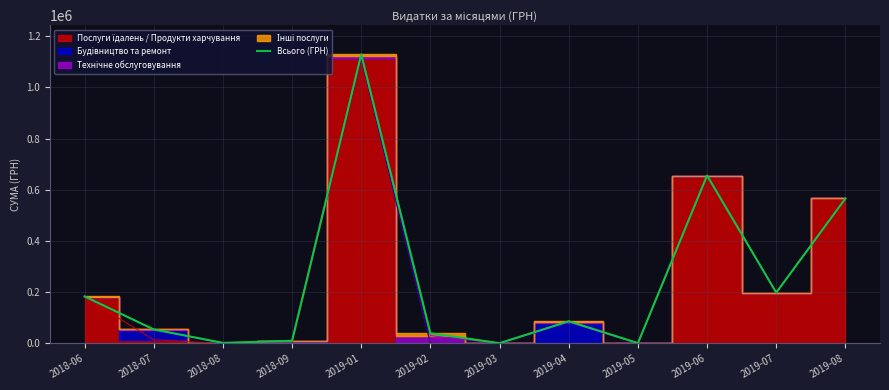

How many points are higher than both their immediate neighbors (excluding endpoints)?

3